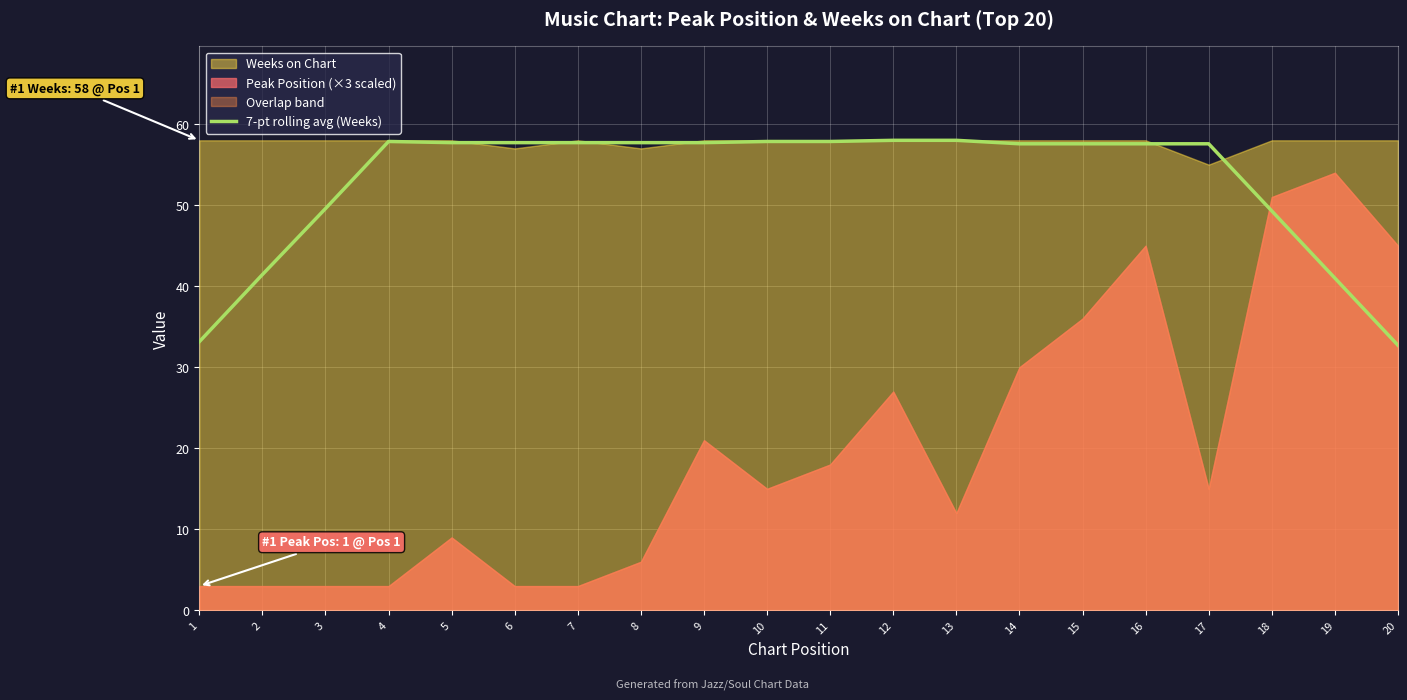

What is the maximum value shown in the chart?

58.0